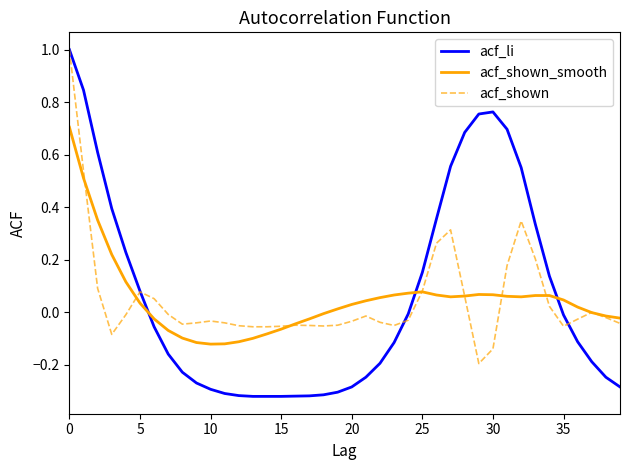

How many times do acf_li and acf_shown_smooth cross each other?

3